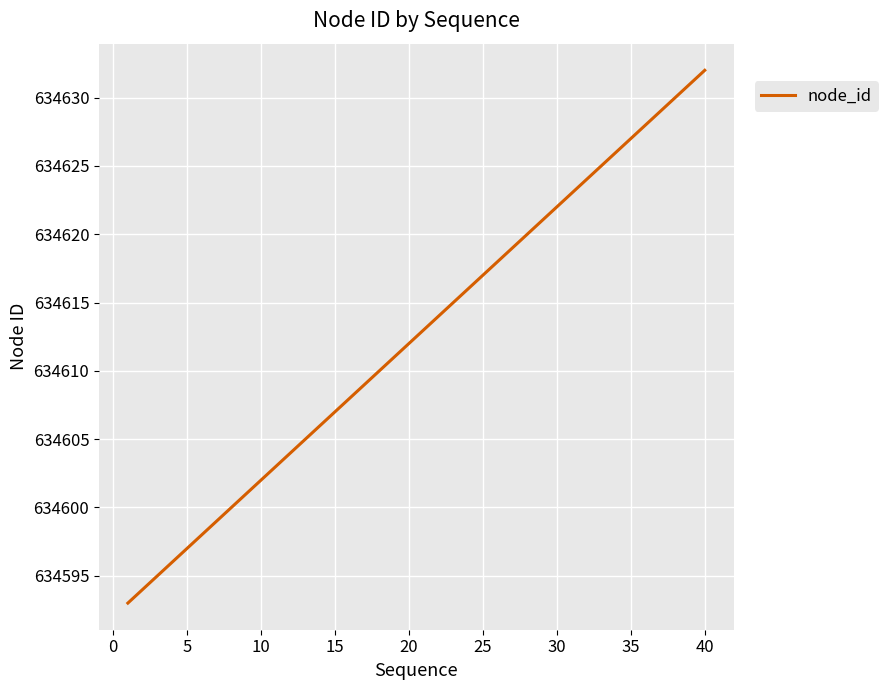

What is the minimum value shown in the chart?

634593